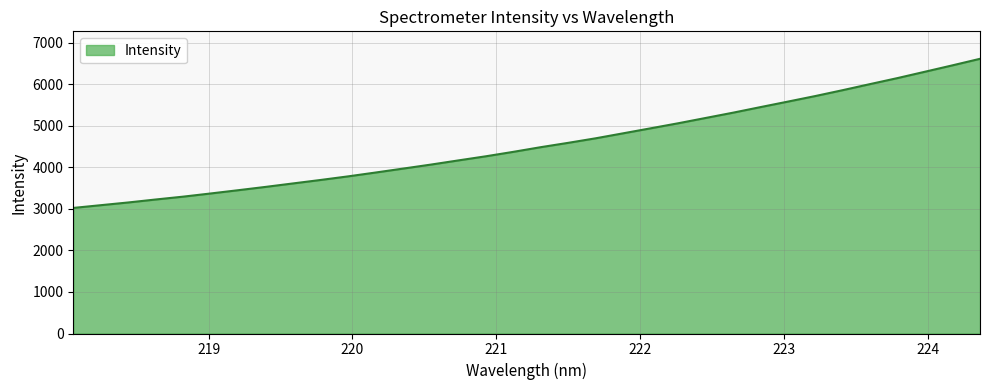

What is the greatest value displayed?

6609.4